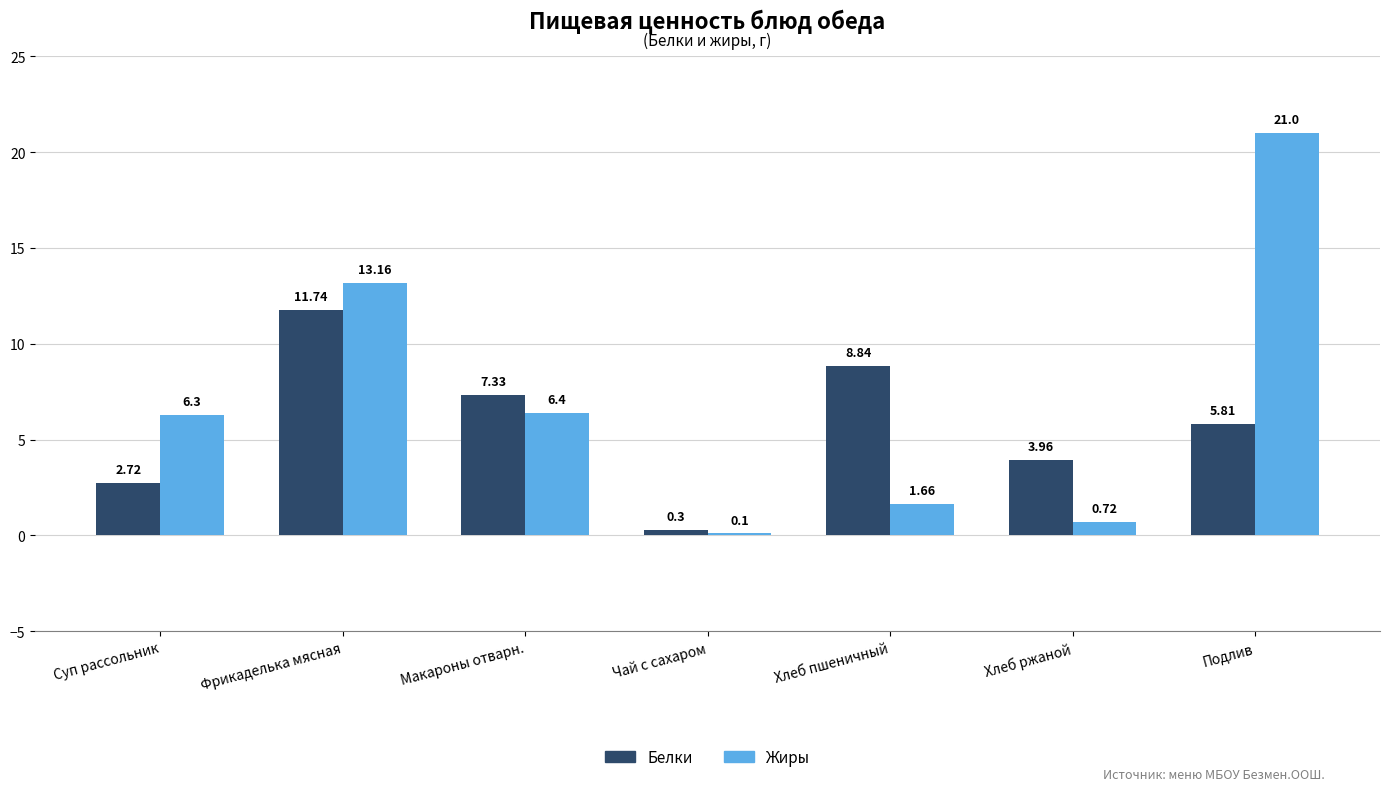

What is the difference between the highest and lowest values at Хлеб пшеничный?

7.2